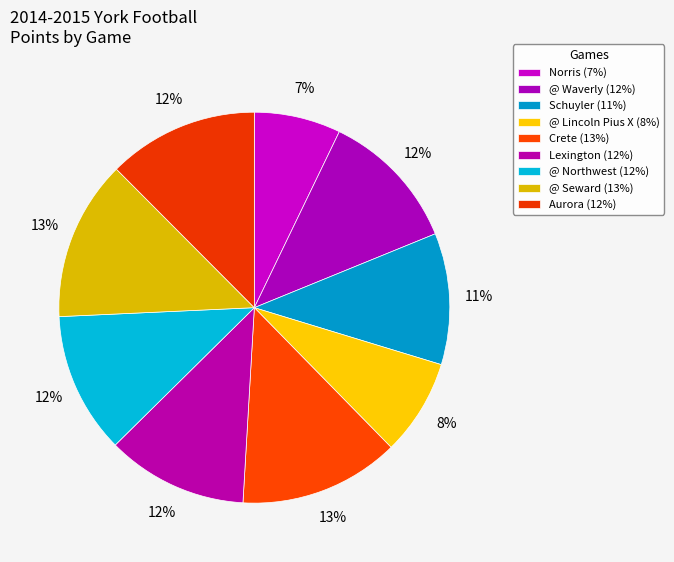

Which has a higher value, @ Waverly or @ Lincoln Pius X?

@ Waverly